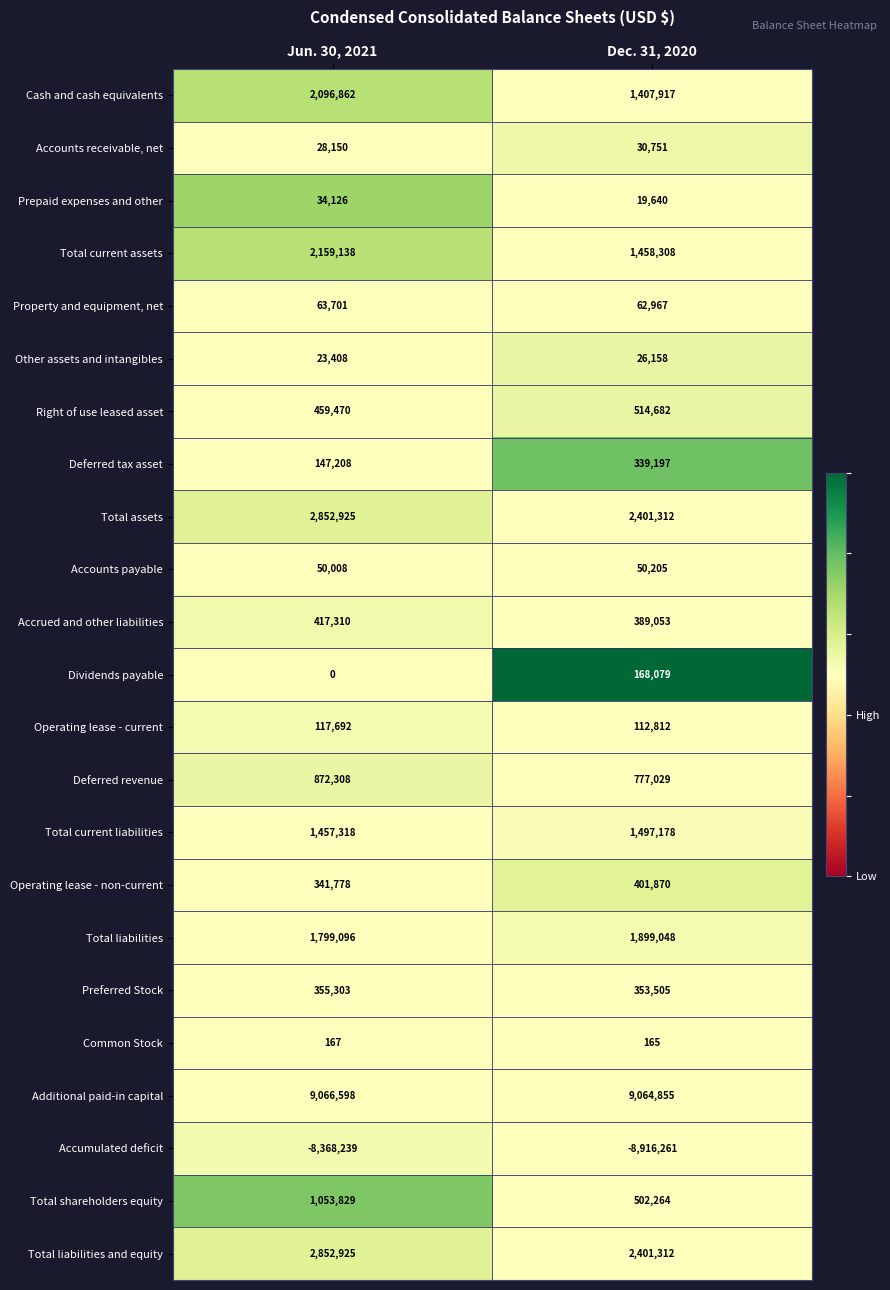

What is the sum of all Property and equipment, net values?

126668